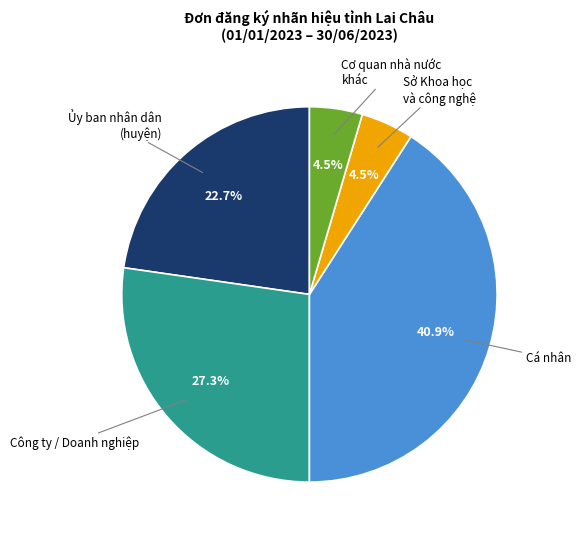

To the nearest percent, what is the average slice percentage?

20%